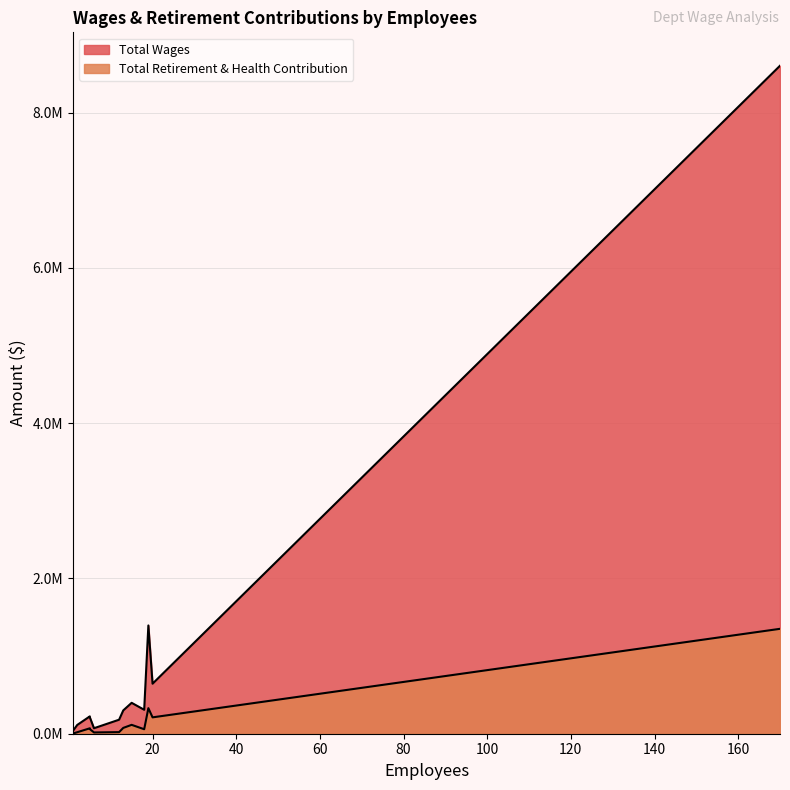

True or false: Total Retirement & Health Contribution and Total Wages cross at least once.

False